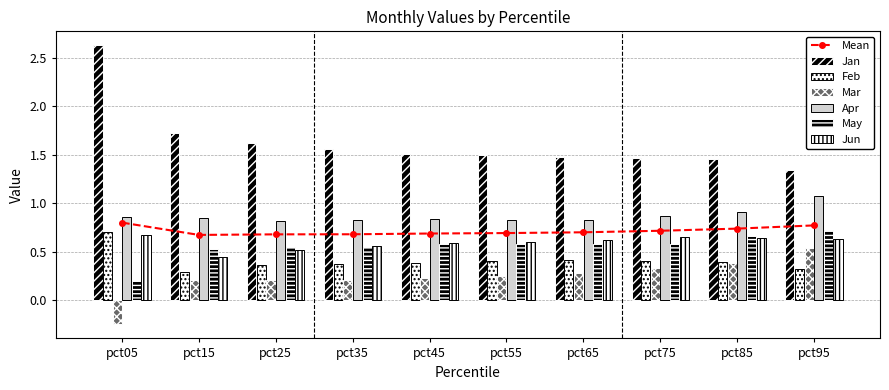

What is the value of the Feb bar at the 10th from the left?

0.3